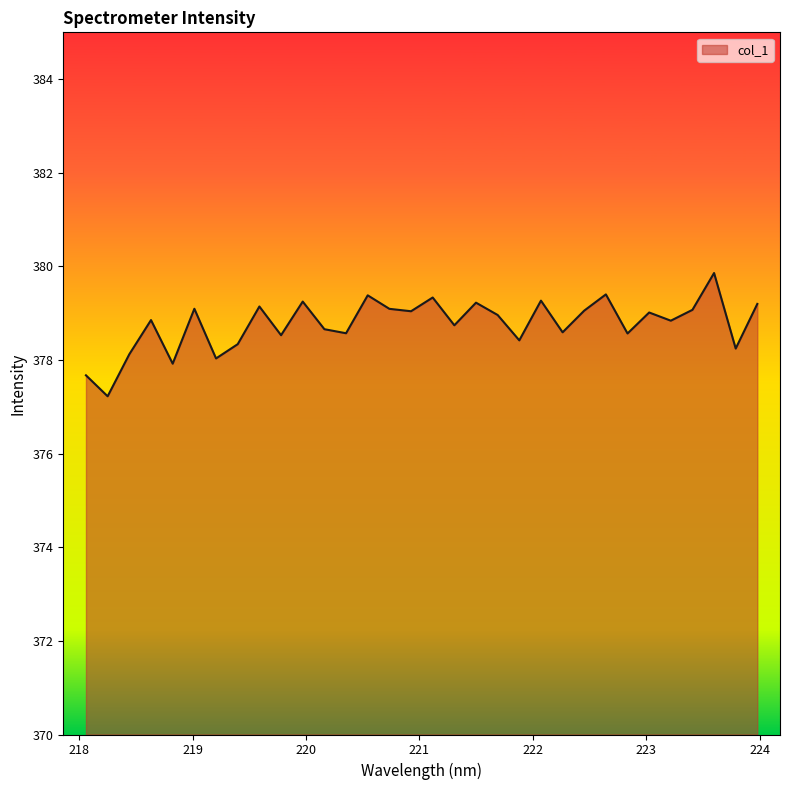

What is the minimum value shown in the chart?

377.2